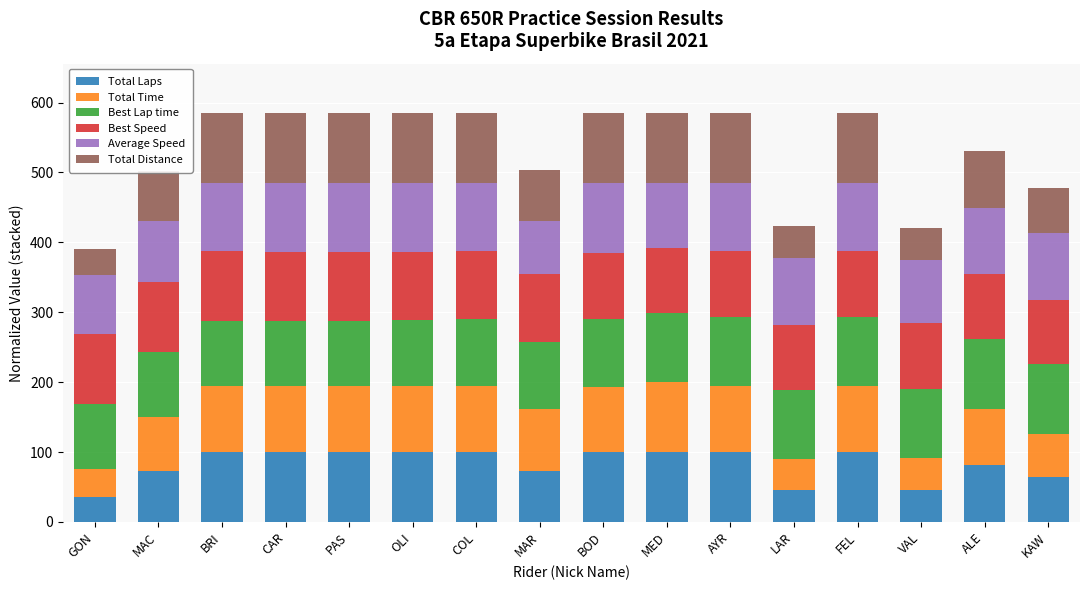

What is the total value across all series at OLI?

585.2